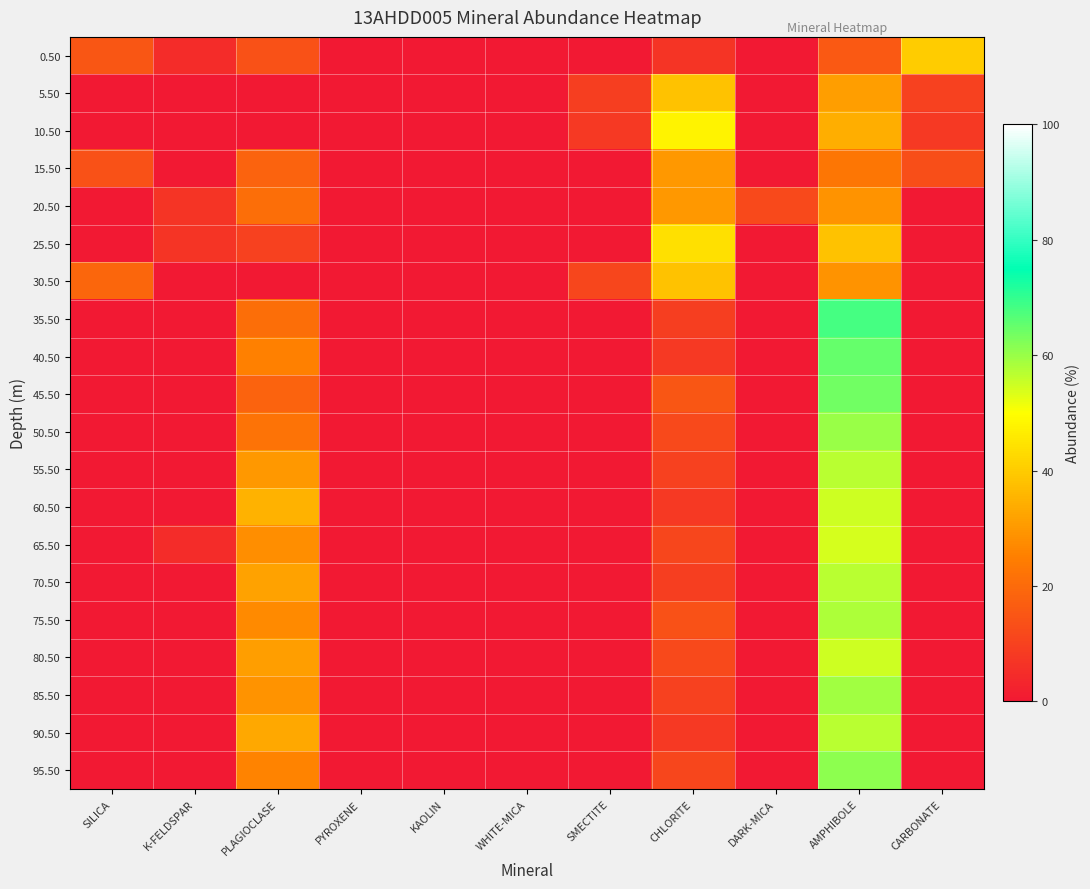

What is the total value across all series at SILICA?

48